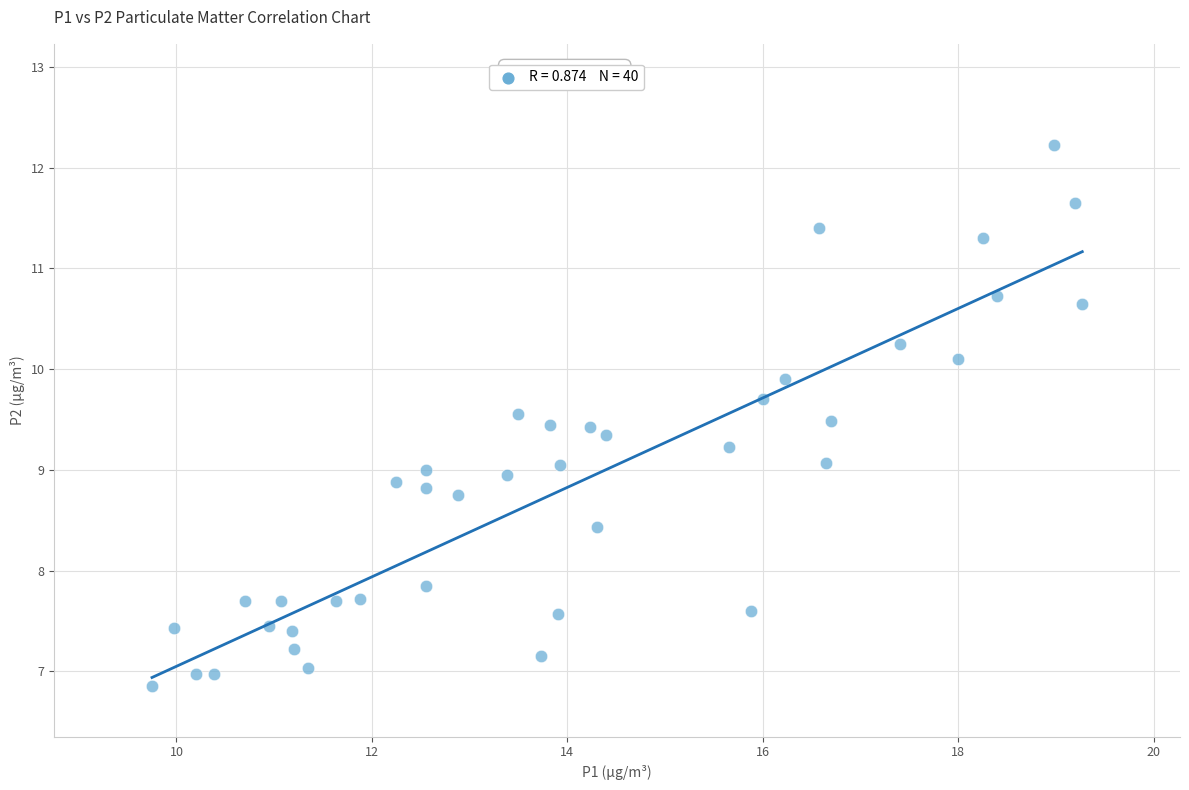

What is the range of Y values (max minus min)?

5.4